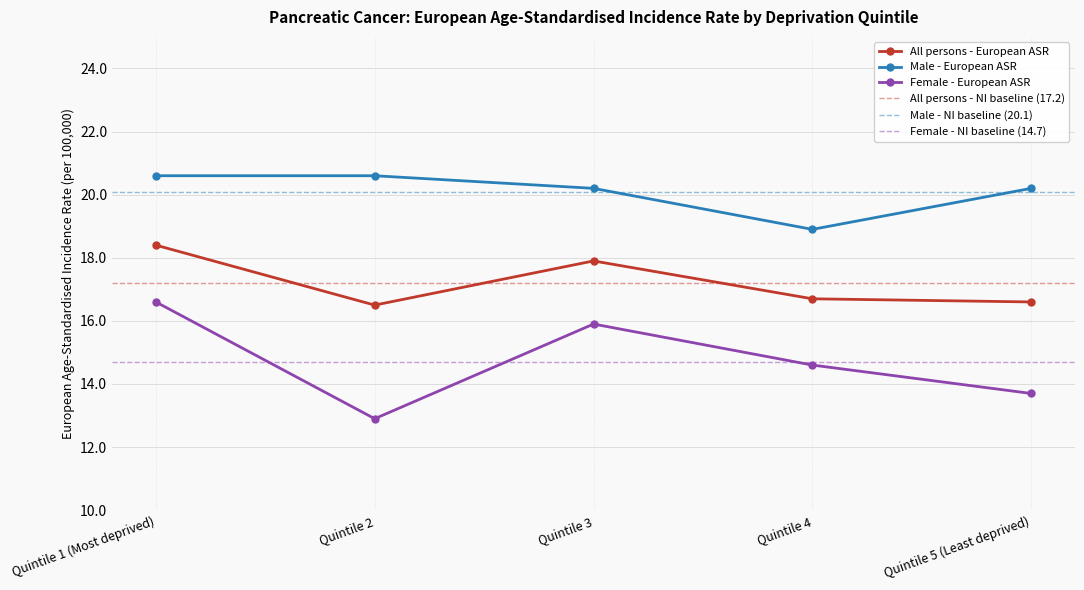

Does the chart display data point markers on the line(s)?

Yes